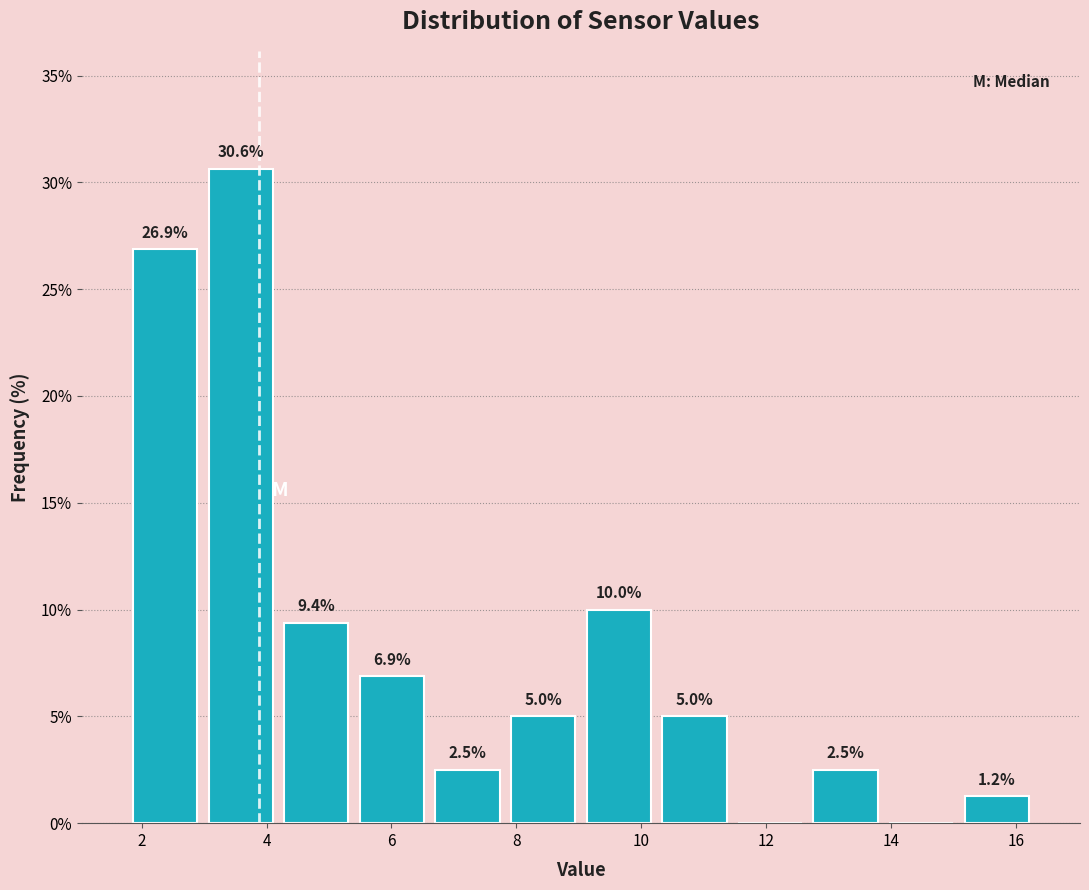

Which range on the x-axis has the tallest bar?

3.0 to 4.2